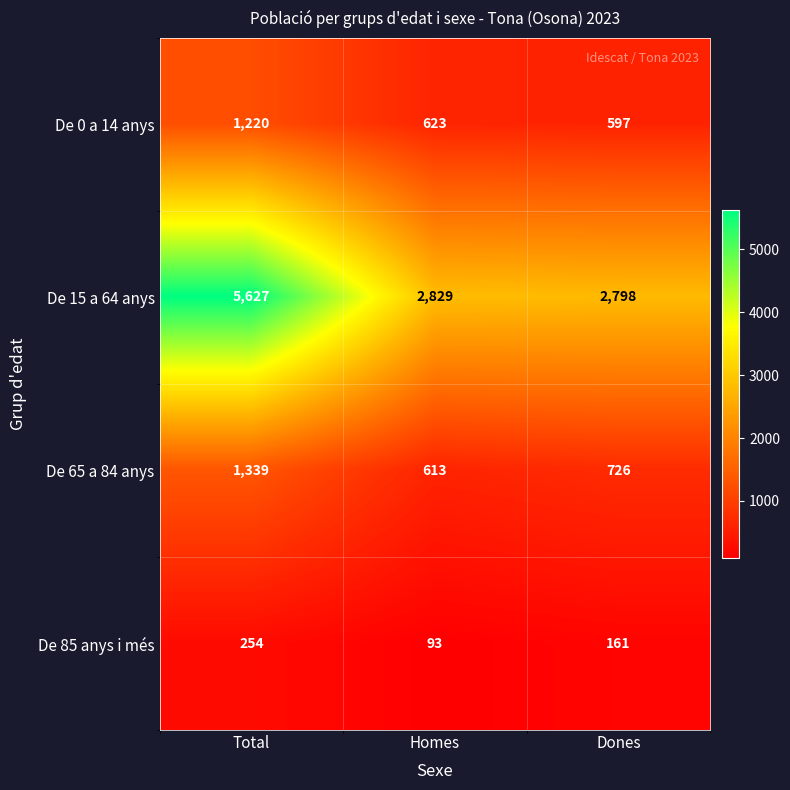

What is the total value across all series at Dones?

4282